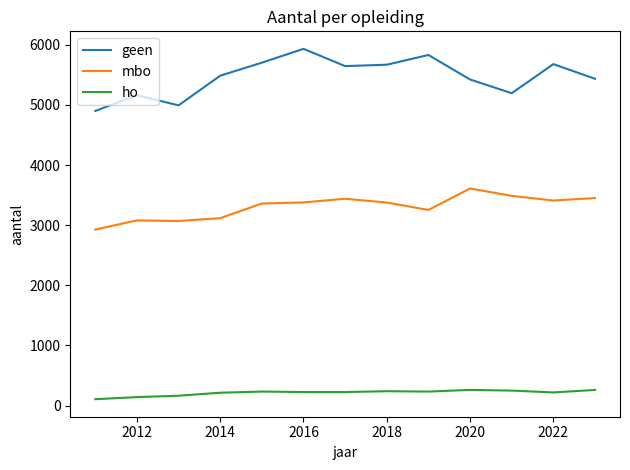

Which series has the widest spread of values?

geen